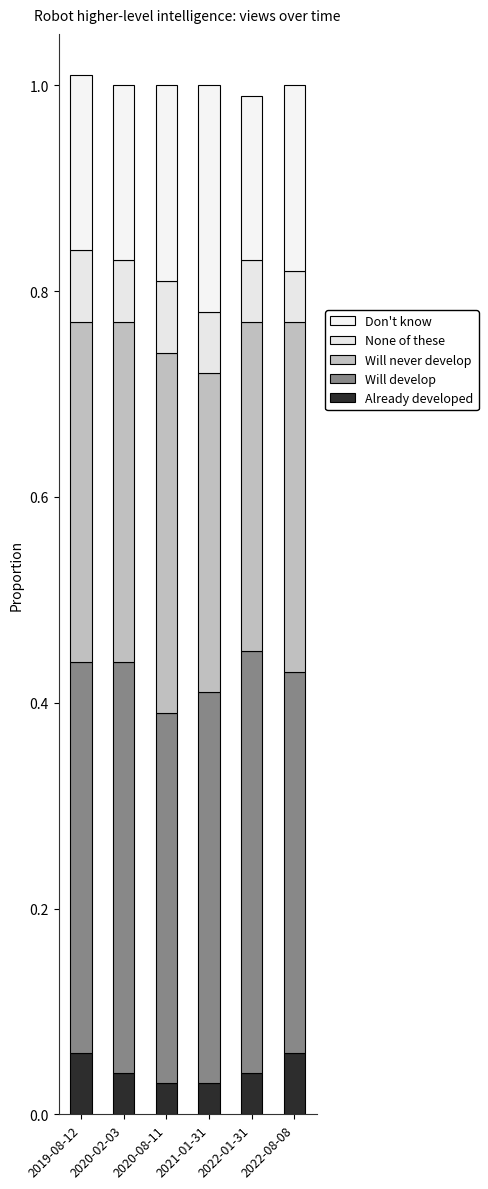

How many bars are there in total?

6